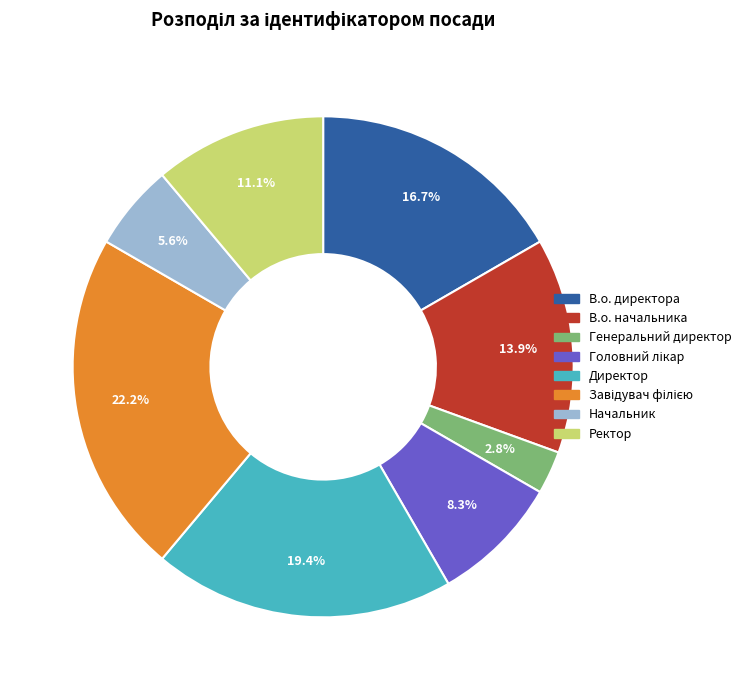

What percentage is the Ректор slice, to the nearest percent?

11%